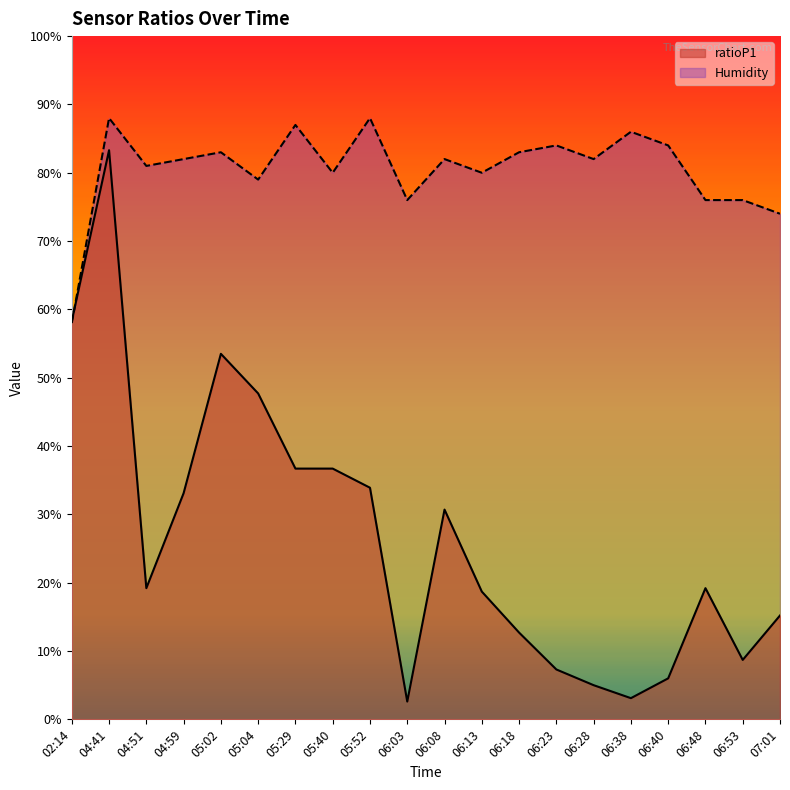

Reading left to right, what are all the values shown in this chart?

ratioP1: 02:14=5.8	04:41=8.3	04:51=1.9	04:59=3.3	05:02=5.3	05:04=4.8	05:29=3.7	05:40=3.7	05:52=3.4	06:03=0.3	06:08=3.1	06:13=1.9	06:18=1.3	06:23=0.7	06:28=0.5	06:38=0.3	06:40=0.6	06:48=1.9	06:53=0.9	07:01=1.5
Humidity: 02:14=5.8	04:41=8.8	04:51=8.1	04:59=8.2	05:02=8.3	05:04=7.9	05:29=8.7	05:40=8.0	05:52=8.8	06:03=7.6	06:08=8.2	06:13=8.0	06:18=8.3	06:23=8.4	06:28=8.2	06:38=8.6	06:40=8.4	06:48=7.6	06:53=7.6	07:01=7.4